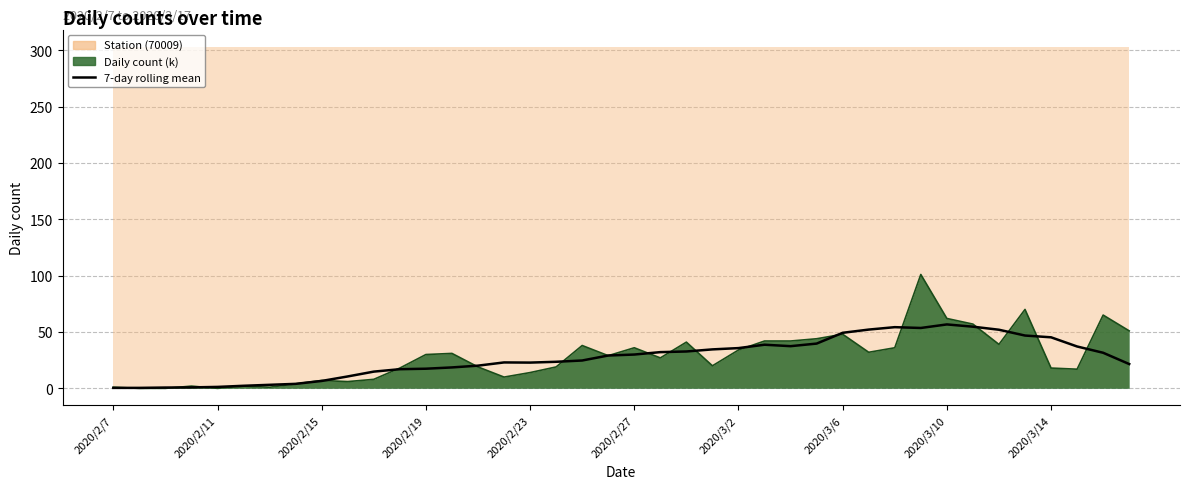

What is the smallest value displayed?

0.4